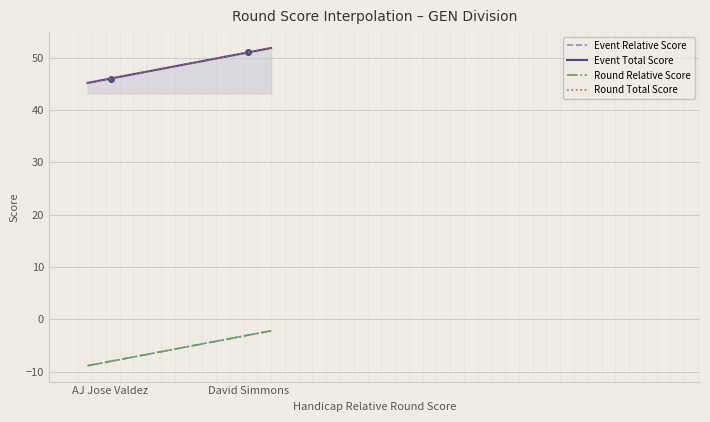

What is the difference between the round_total_score values at AJ Jose Valdez and David Simmons?

5